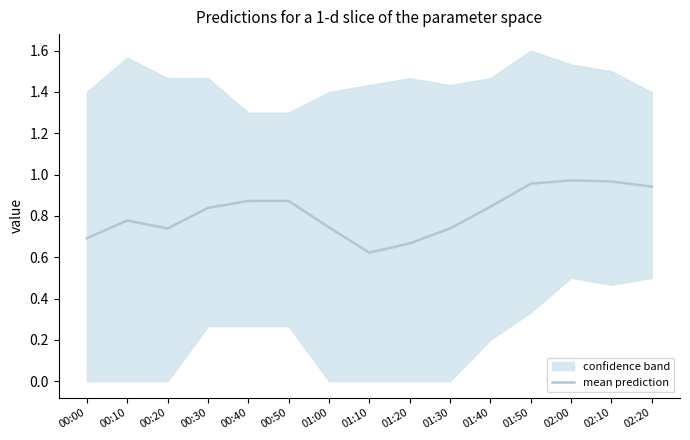

How many interior local valleys (lower than both neighbors) does the data have?

2